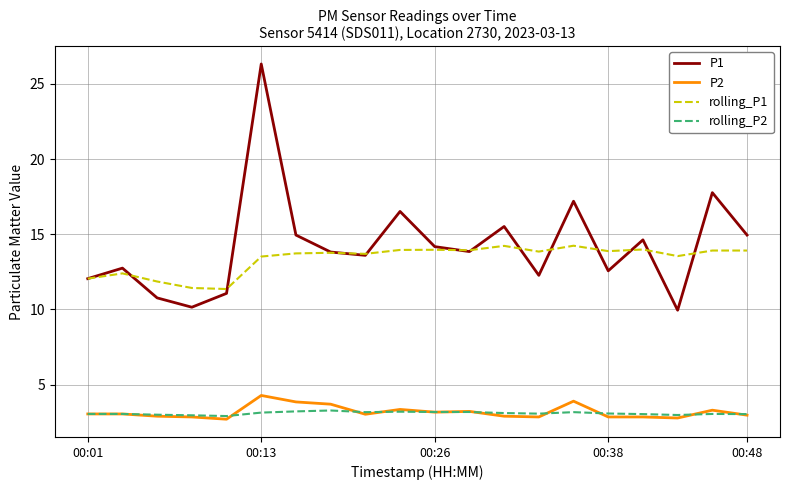

What is the greatest value displayed?

26.3